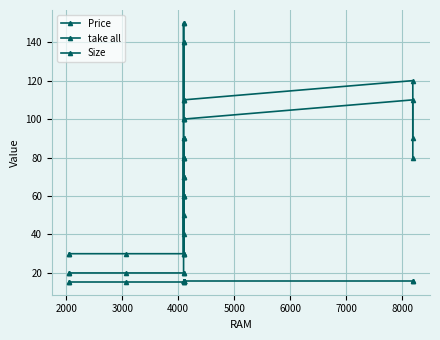

True or false: Size and Price cross at least once.

False